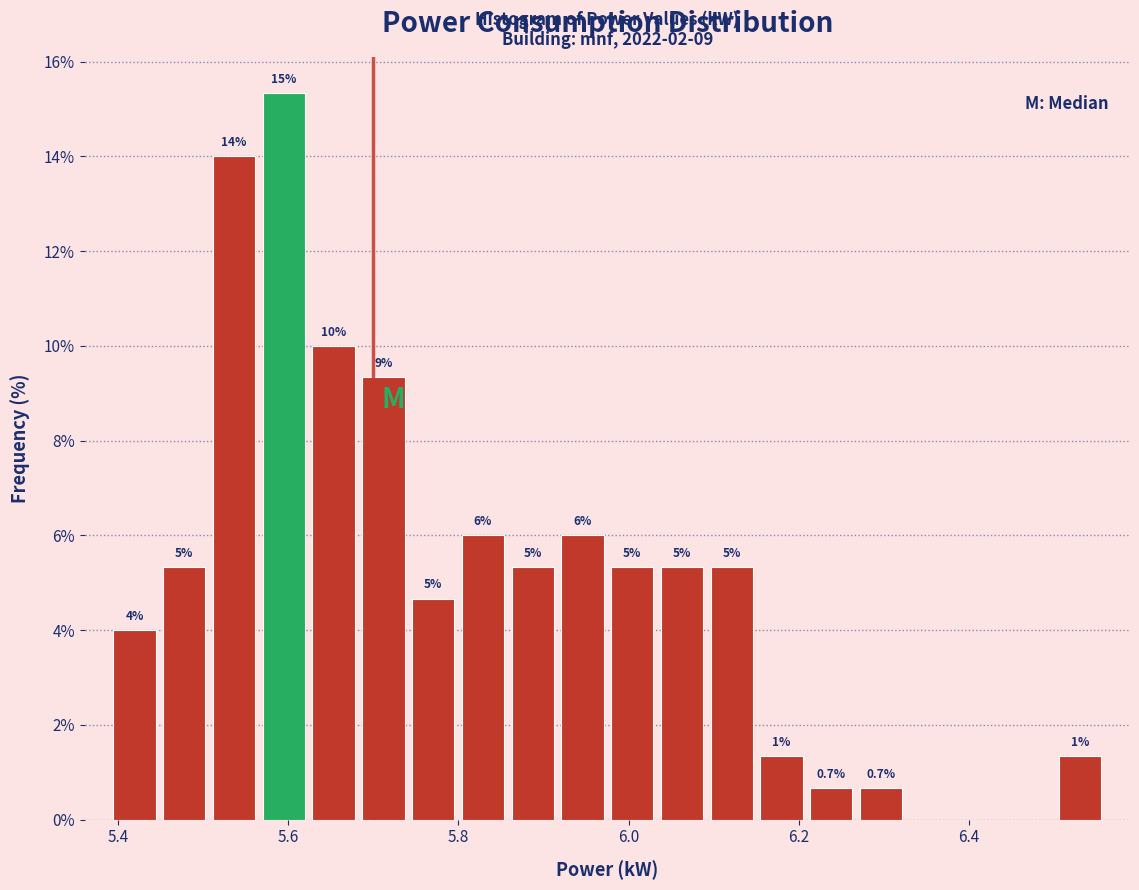

Around what value on the x-axis is the tallest bar? Give the approximate position of its centre, as read against the axis.

5.60